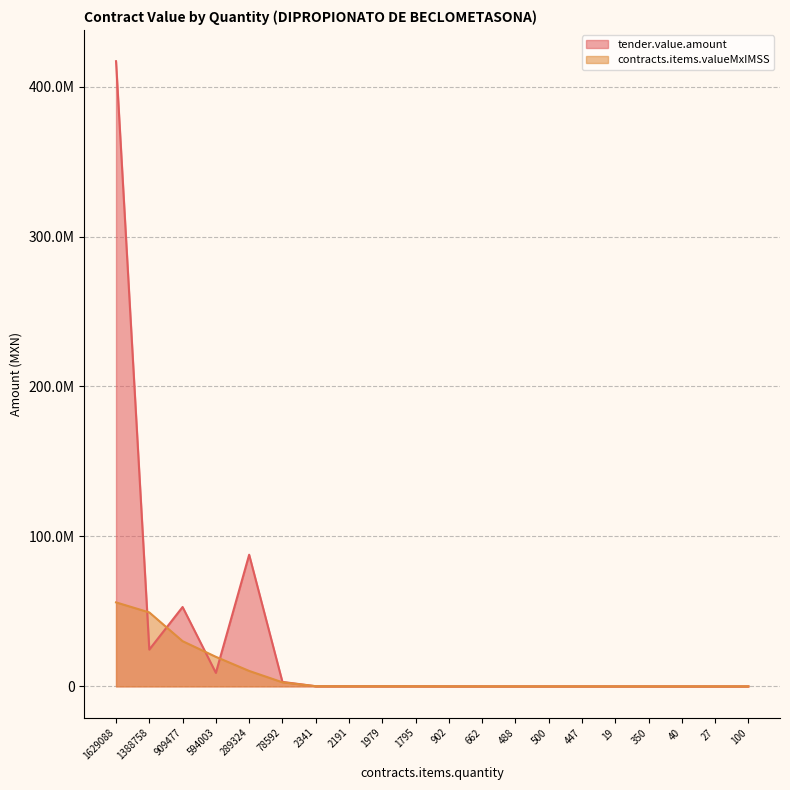

Where do contracts.items.valueMxIMSS and tender.value.amount first cross each other?

1629088 and 1388758